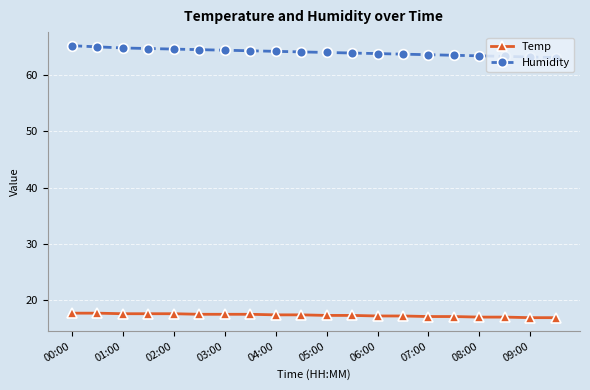

True or false: Temp and Humidity intersect in this chart.

False